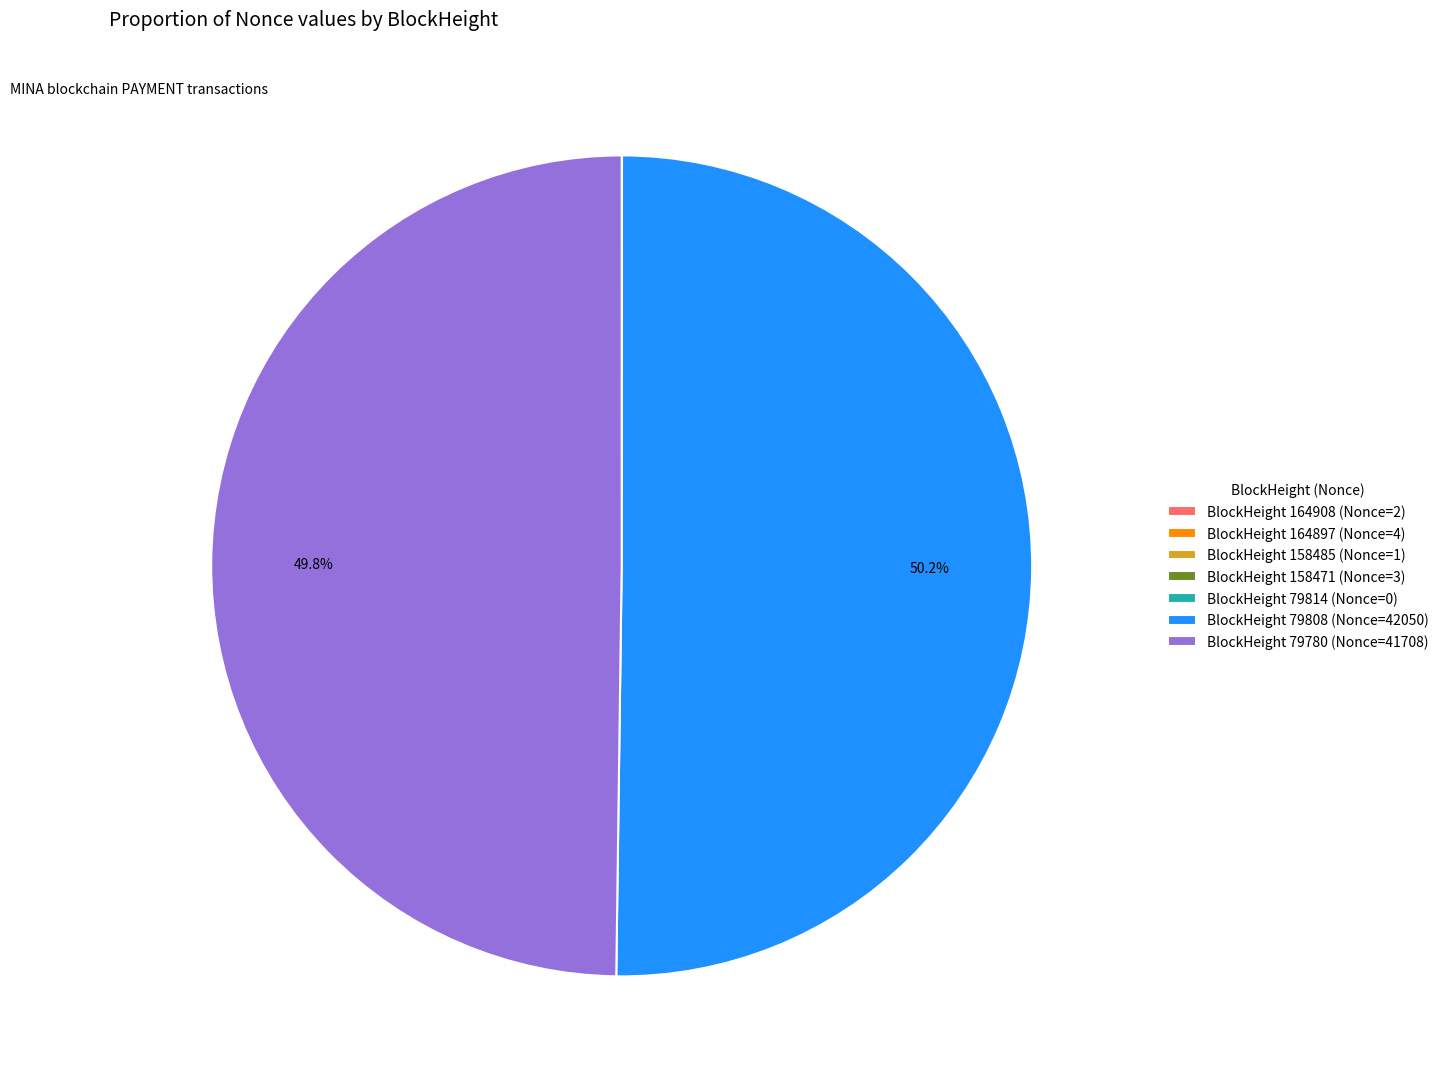

Which category accounts for the majority?

BlockHeight 79808 (Nonce=42050)